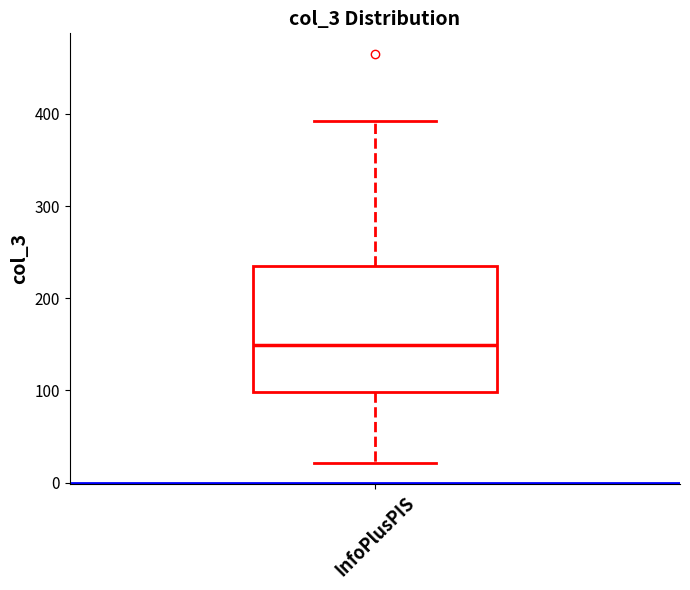

Read this box plot against the y-axis: the position of the median line, the range covered by the box, and the ends of both whiskers. The values are not printed on the chart, so give them approximately, as read against the axis.

median 150, box 100 to 240, whiskers 20 to 390